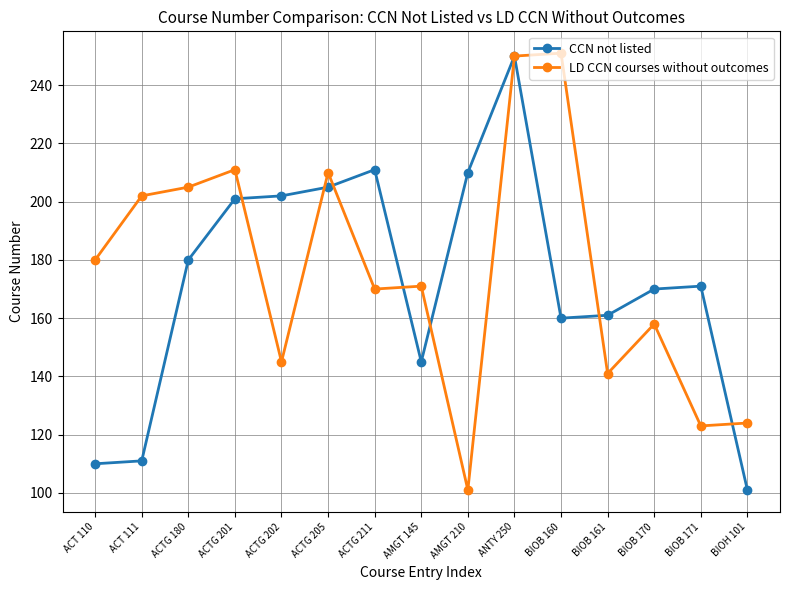

True or false: CCN not listed and LD CCN courses without outcomes intersect in this chart.

True